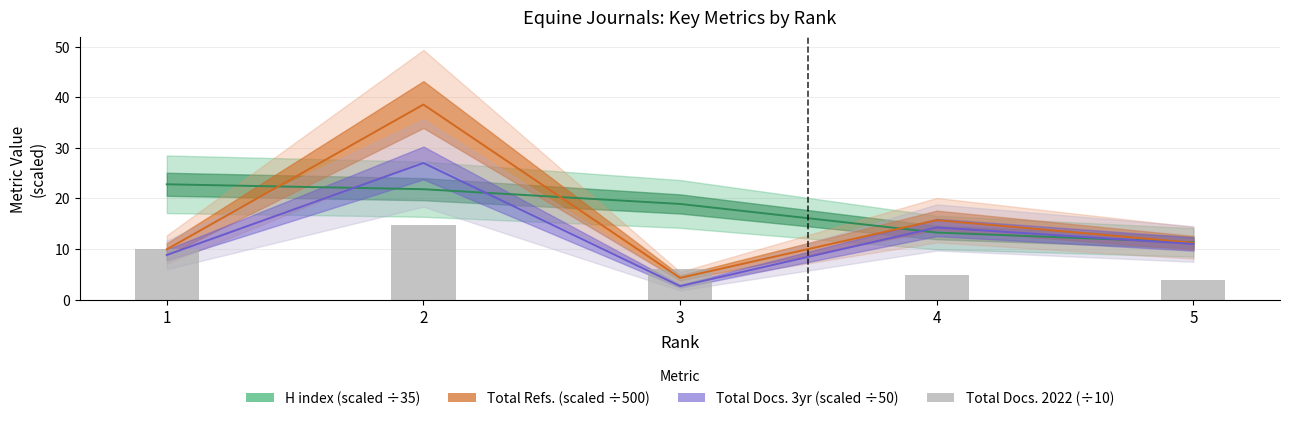

What is the value of the 1st bar from the left?

10.0